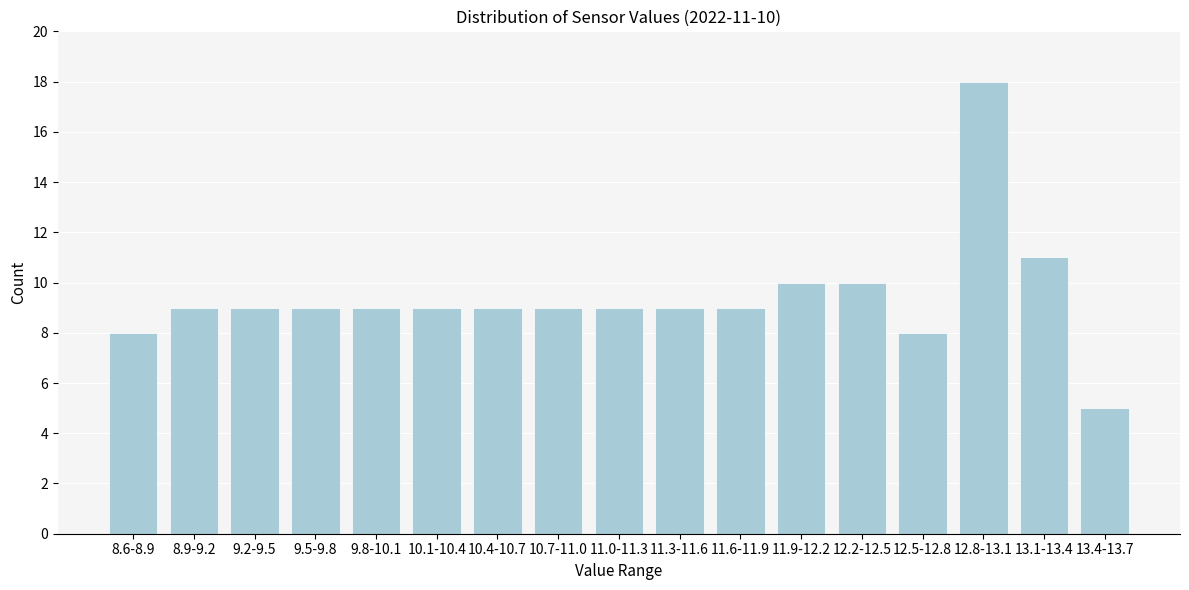

Reading right to left, what are all the values shown in this chart?

5	11	18	8	10	10	9	9	9	9	9	9	9	9	9	9	8